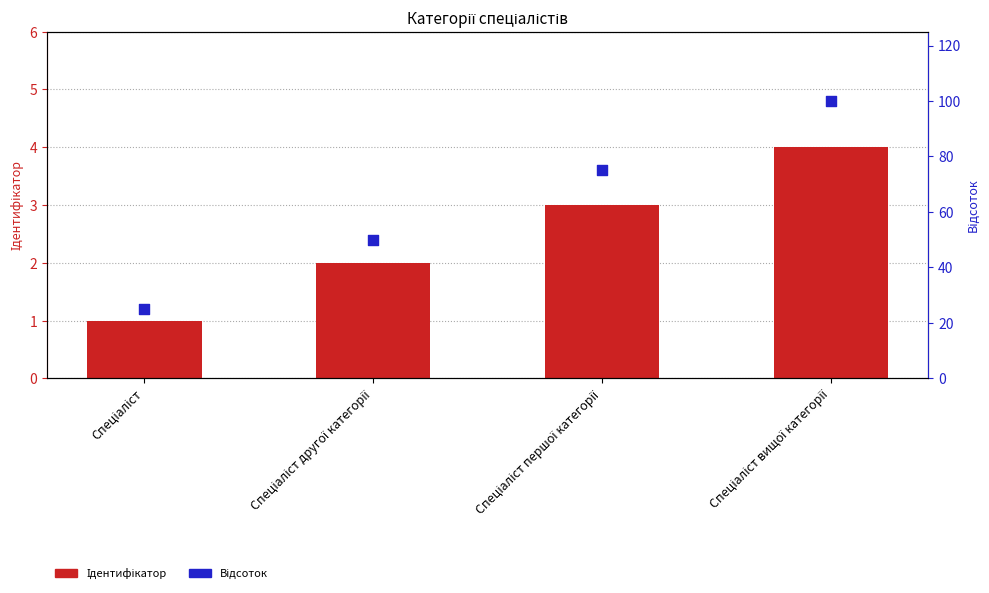

Which series has the widest spread of Y values?

Відсоток